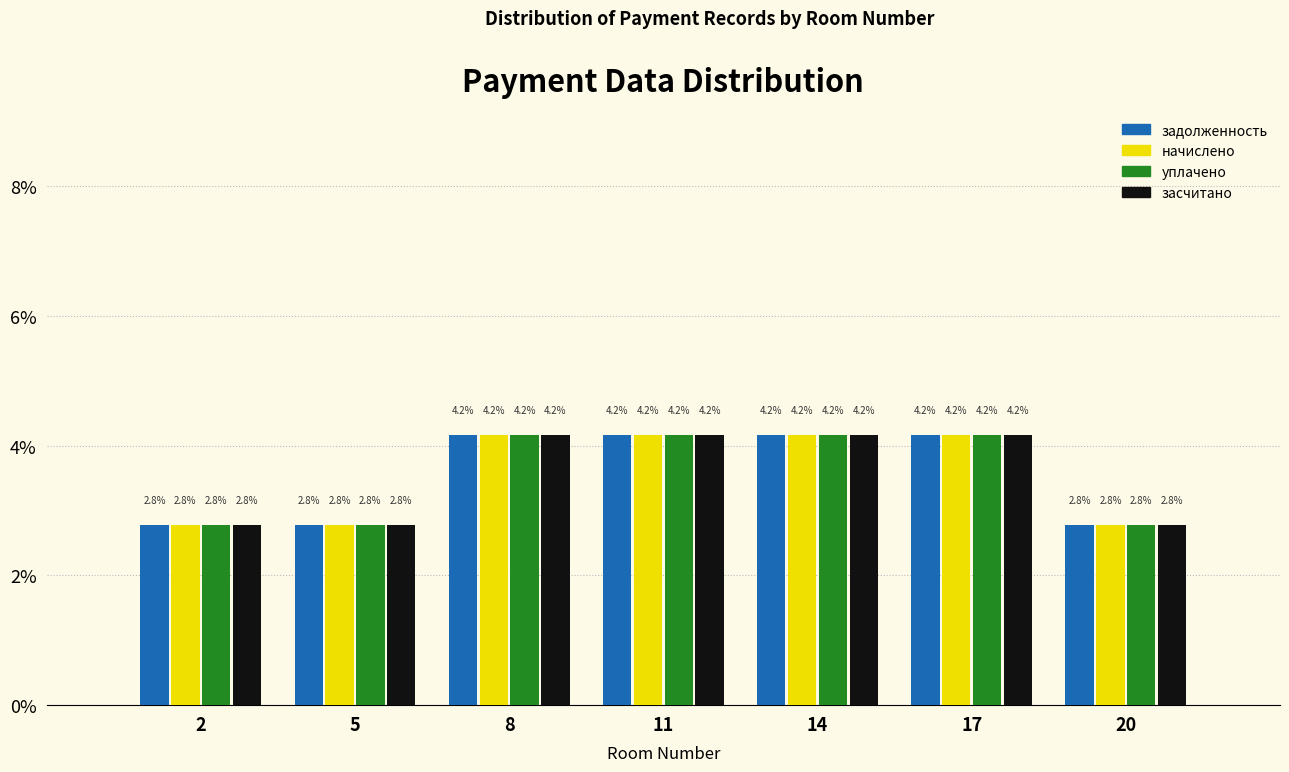

Reading left to right, extract all data points from this chart.

задолженность: 2=2.8	5=2.8	8=4.2	11=4.2	14=4.2	17=4.2	20=2.8
начислено: 2=2.8	5=2.8	8=4.2	11=4.2	14=4.2	17=4.2	20=2.8
уплачено: 2=2.8	5=2.8	8=4.2	11=4.2	14=4.2	17=4.2	20=2.8
засчитано: 2=2.8	5=2.8	8=4.2	11=4.2	14=4.2	17=4.2	20=2.8